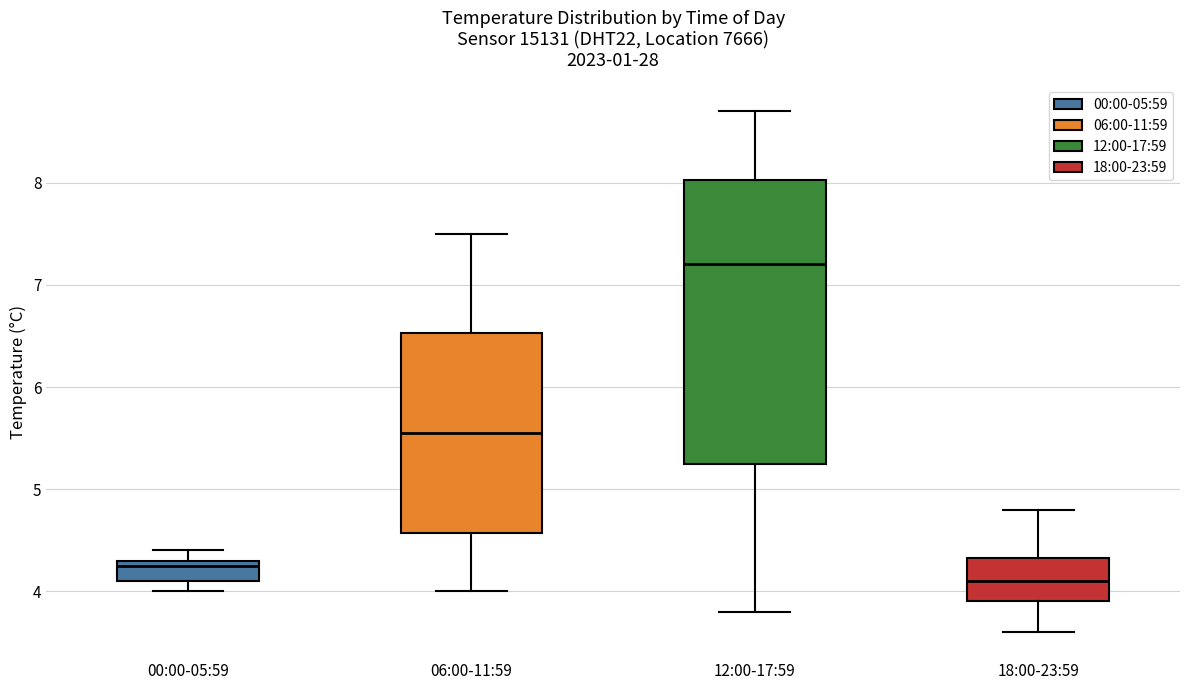

Reading left to right, transcribe this box plot: for each box, give where its median line is, the range the box spans, and where its two whiskers end, as read against the y-axis. The values are not printed on the chart, so give them approximately, as read against the axis.

00:00-05:59: median 4.3 (just below the box's upper edge), box 4.1 to 4.3, whiskers 4.0 to 4.4
06:00-11:59: median 5.6, box 4.6 to 6.5, whiskers 4.0 to 7.5
12:00-17:59: median 7.2, box 5.3 to 8.0, whiskers 3.8 to 8.7
18:00-23:59: median 4.1, box 3.9 to 4.3, whiskers 3.6 to 4.8